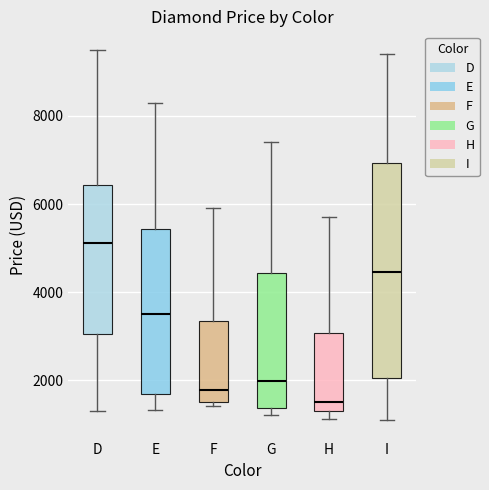

Where does the upper whisker of the box for D end on the y-axis? The values are not printed on the chart, so give them approximately, as read against the axis.

9600